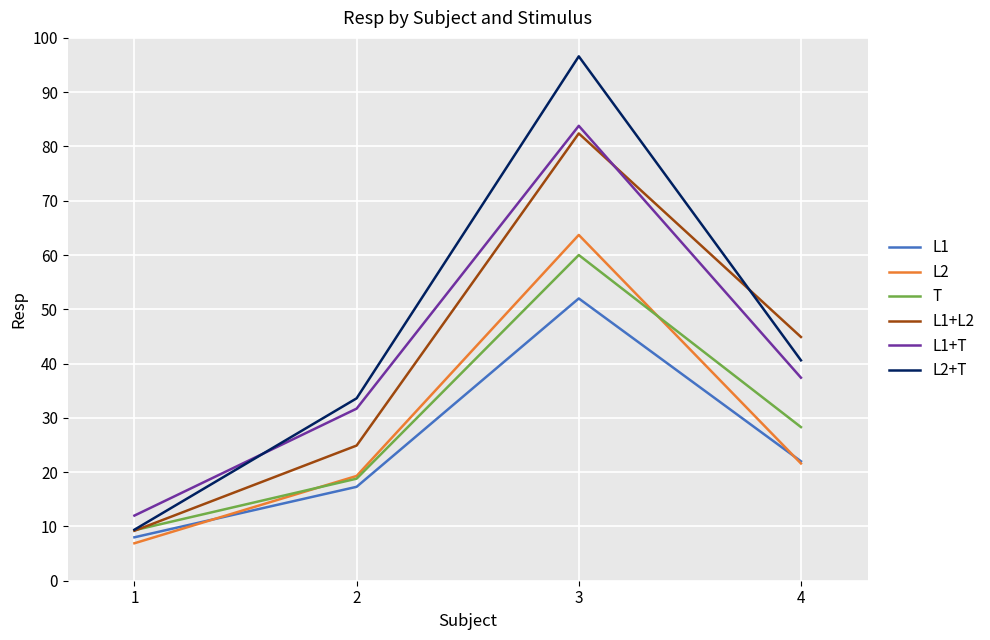

Which category has the lowest value in the L2+T series?

1